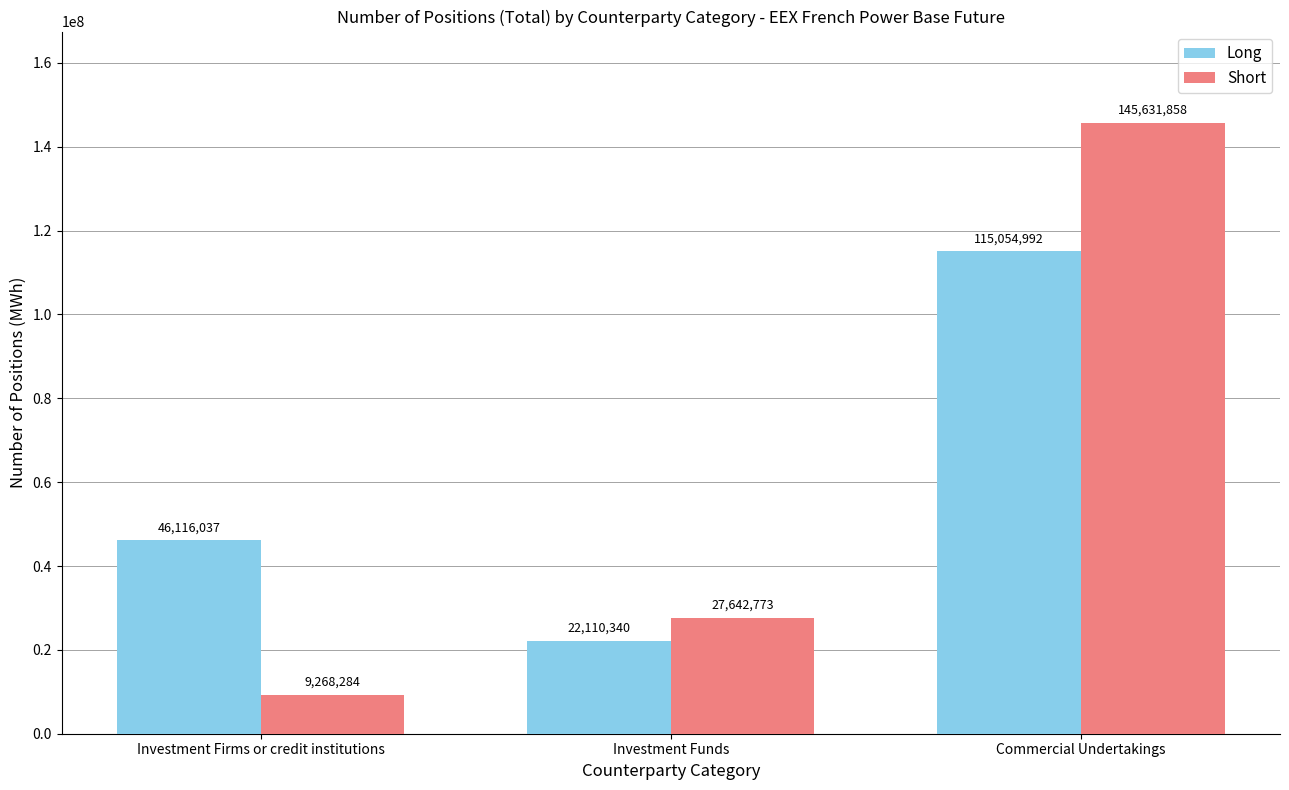

How many groups of bars are there?

3